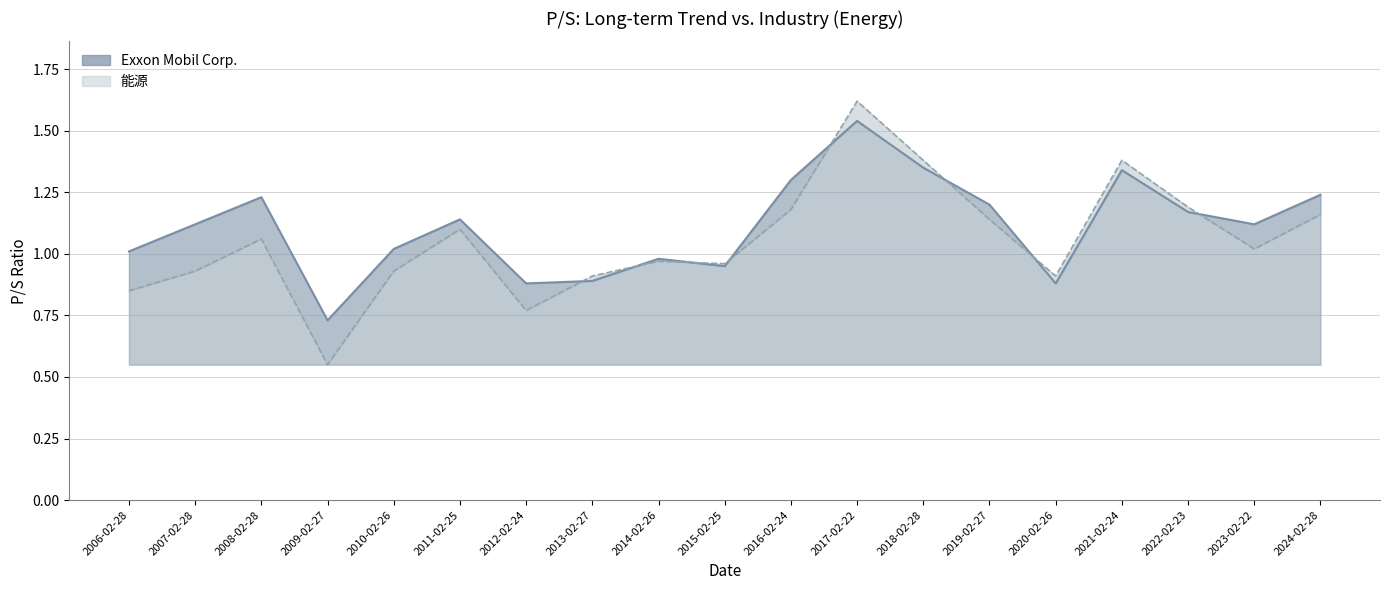

Is the value of Exxon Mobil Corp. at 2023-02-22 greater than the value of 能源 at 2012-02-24?

Yes